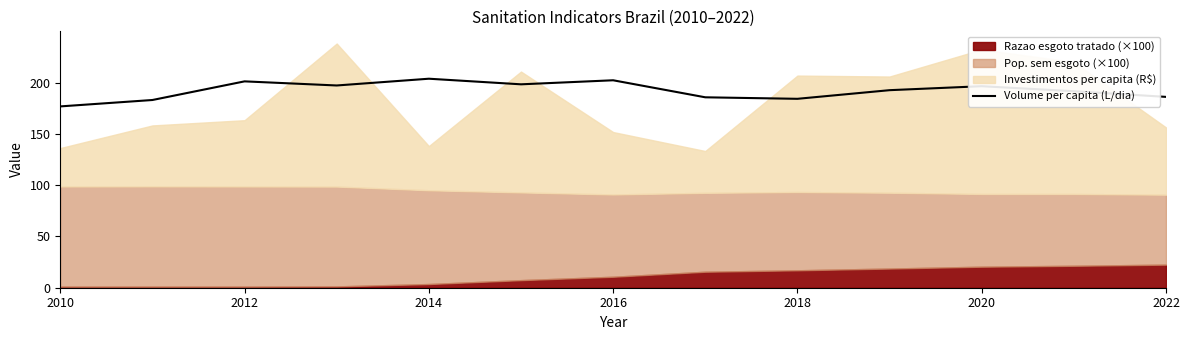

True or false: there are more than 1 points higher than both neighbors.

True